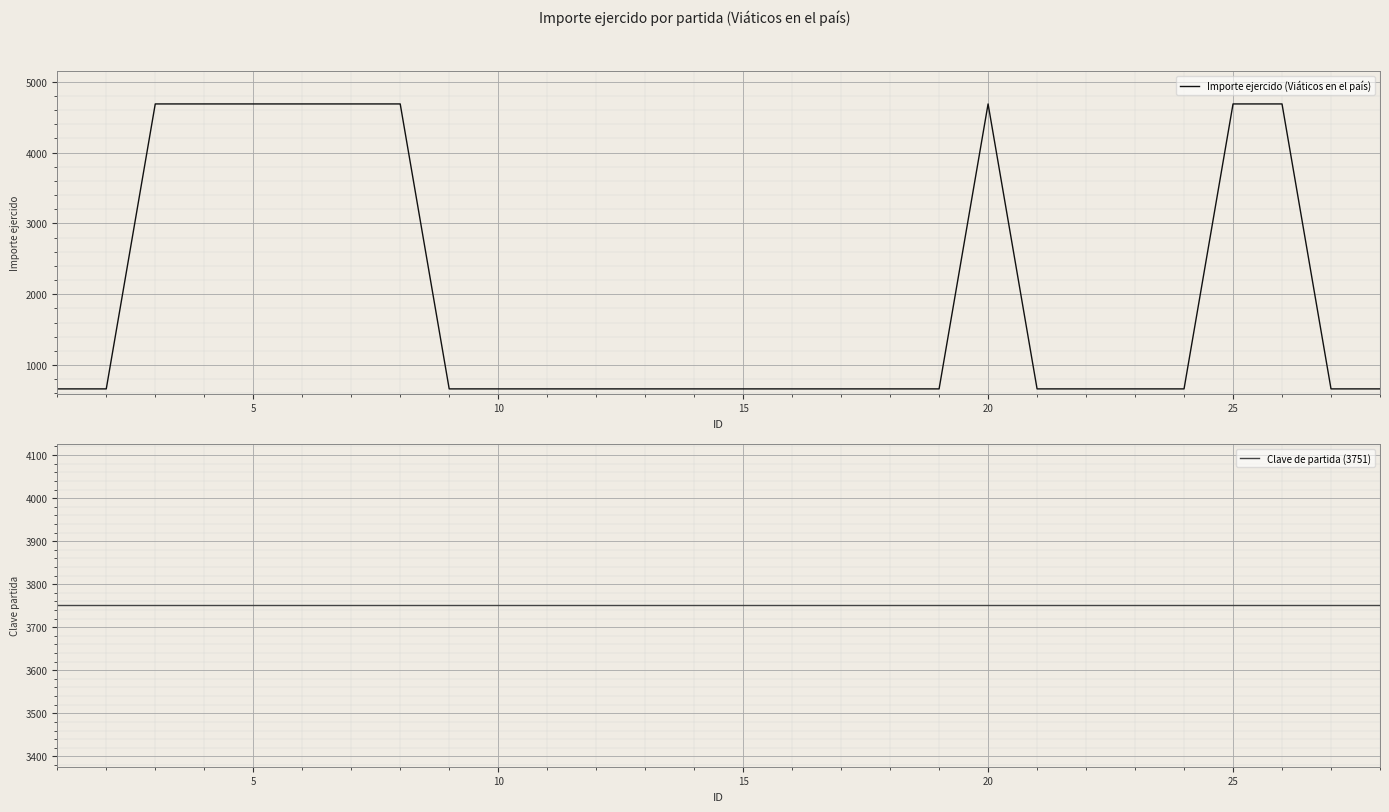

What is the highest value of the Importe ejercido (Viáticos en el país) series?

4685.9